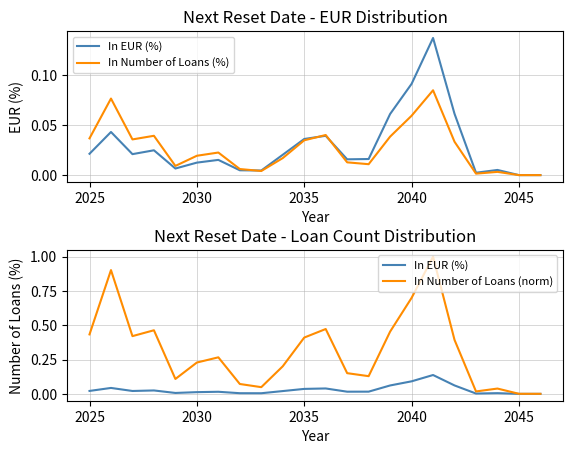

What is the greatest value displayed?

1.0